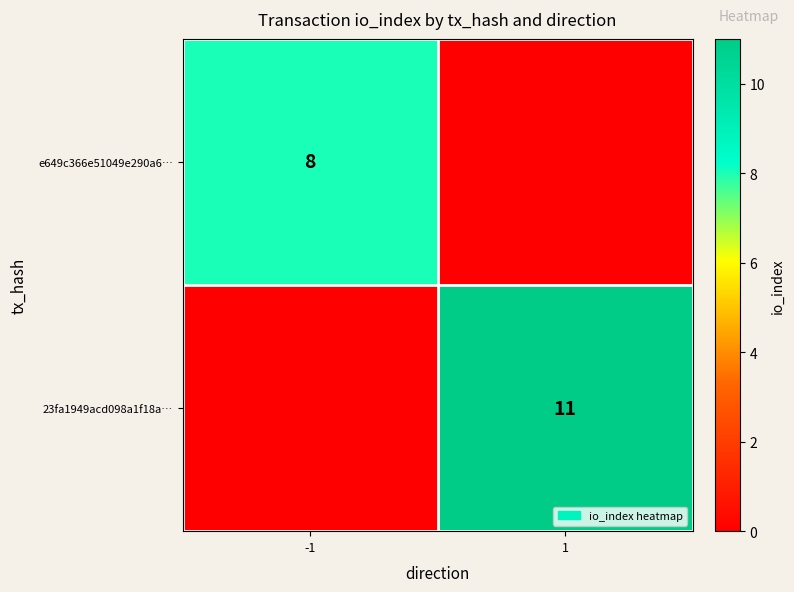

Is it true that e649c366e51049e290a6… equals 12 at -1?

False